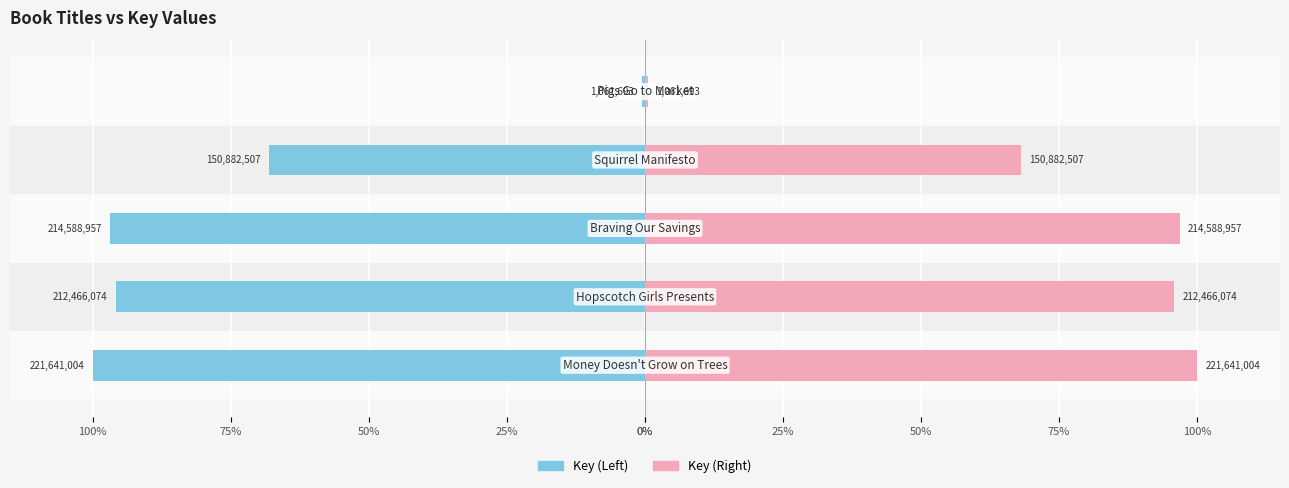

Reading left to right, list all the values displayed in this chart.

Key (Left): -100.0	-95.9	-96.8	-68.1	-0.5
Key (Right): 100.0	95.9	96.8	68.1	0.5